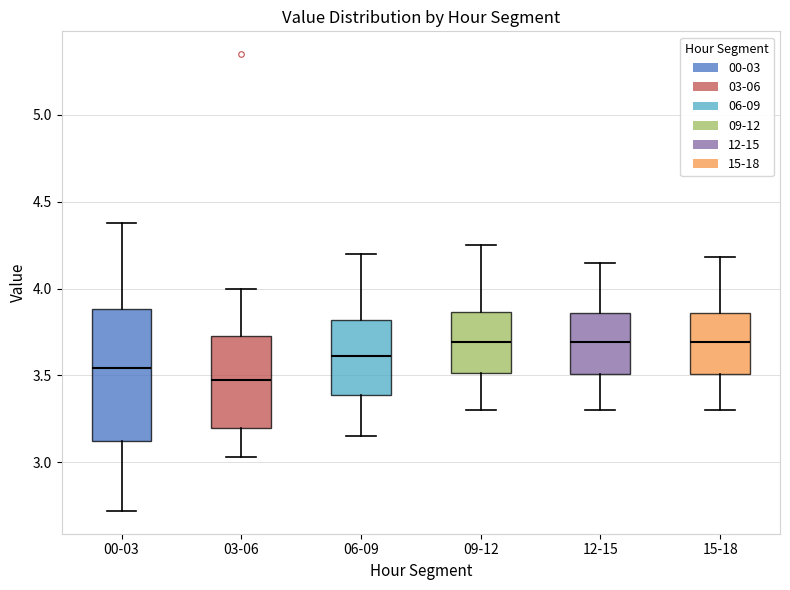

Where is the lower edge of the box for 09-12 on the y-axis? The values are not printed on the chart, so give them approximately, as read against the axis.

3.50